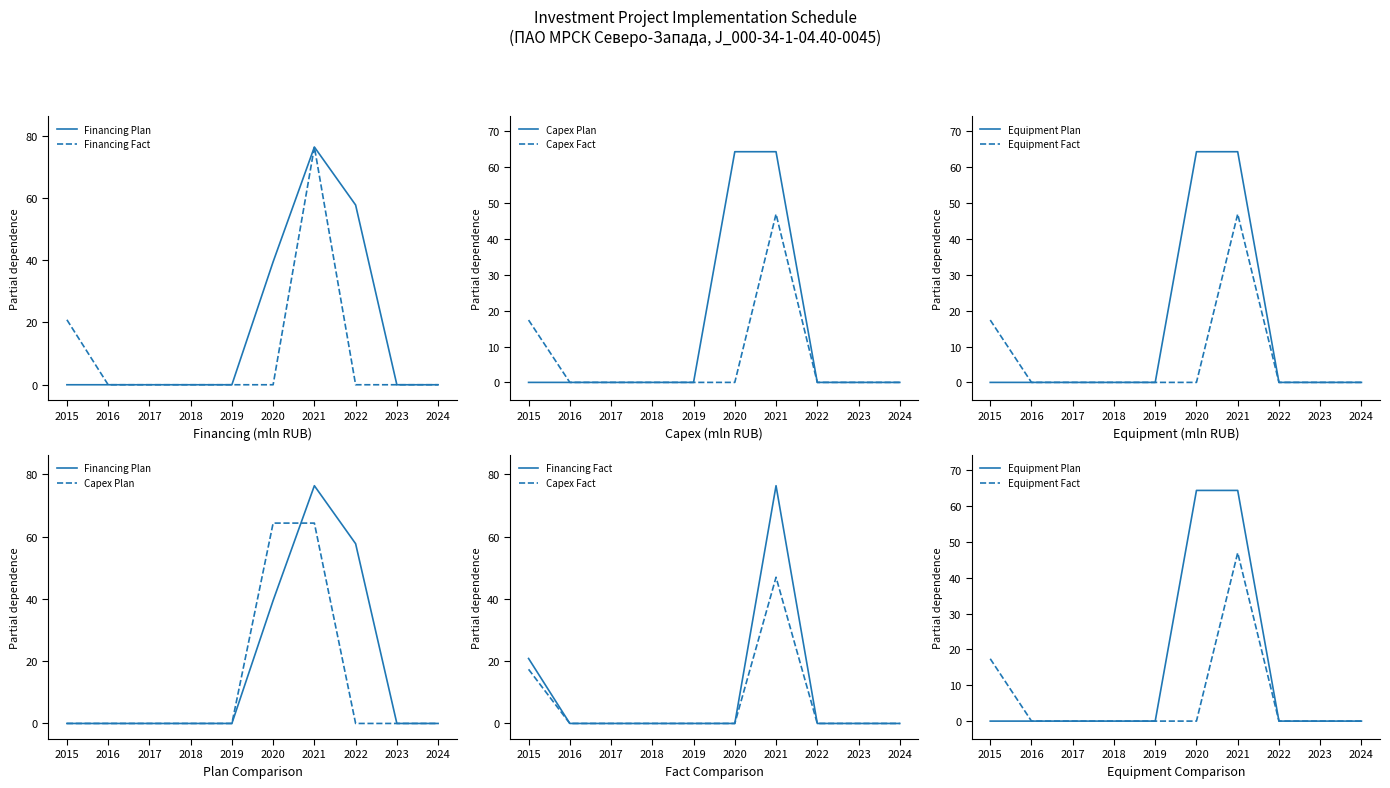

Between 2020 and 2022, which series saw the biggest shift?

Capex Plan